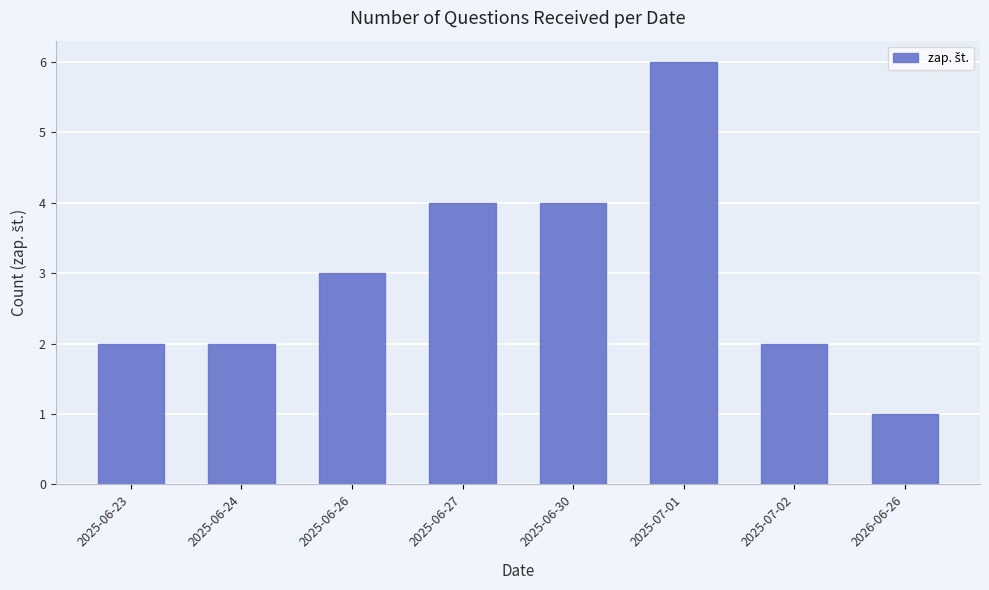

What is the value of the 6th bar from the left?

6